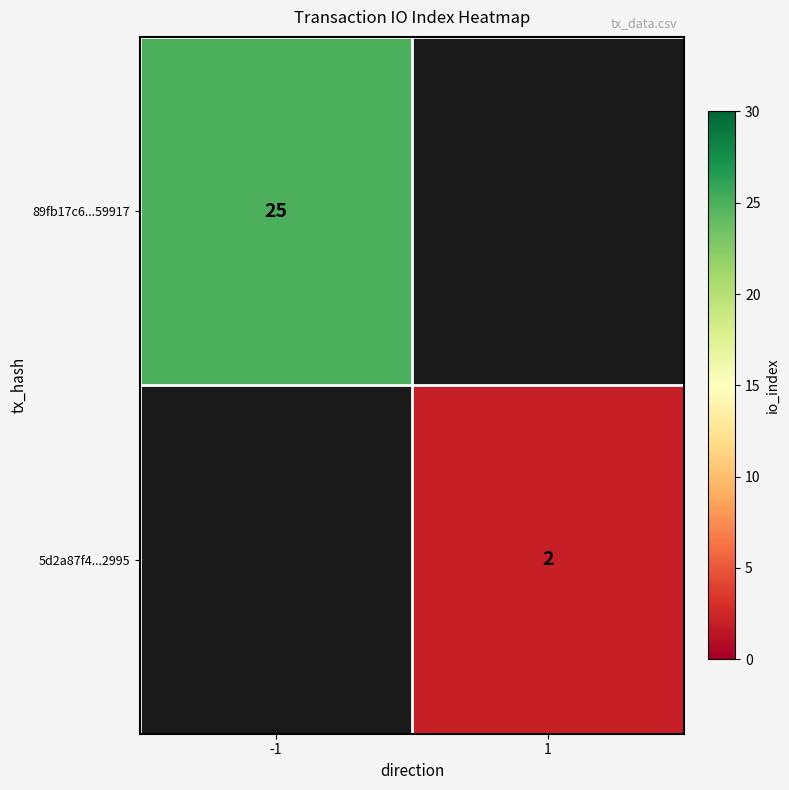

The 5d2a87f4...2995 series shows 2 at 1. True or false?

True